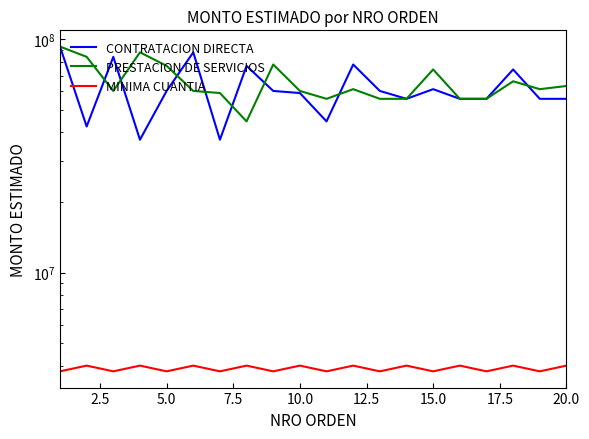

In MINIMA CUANTIA, how many points are higher than both neighbors (excluding endpoints)?

9